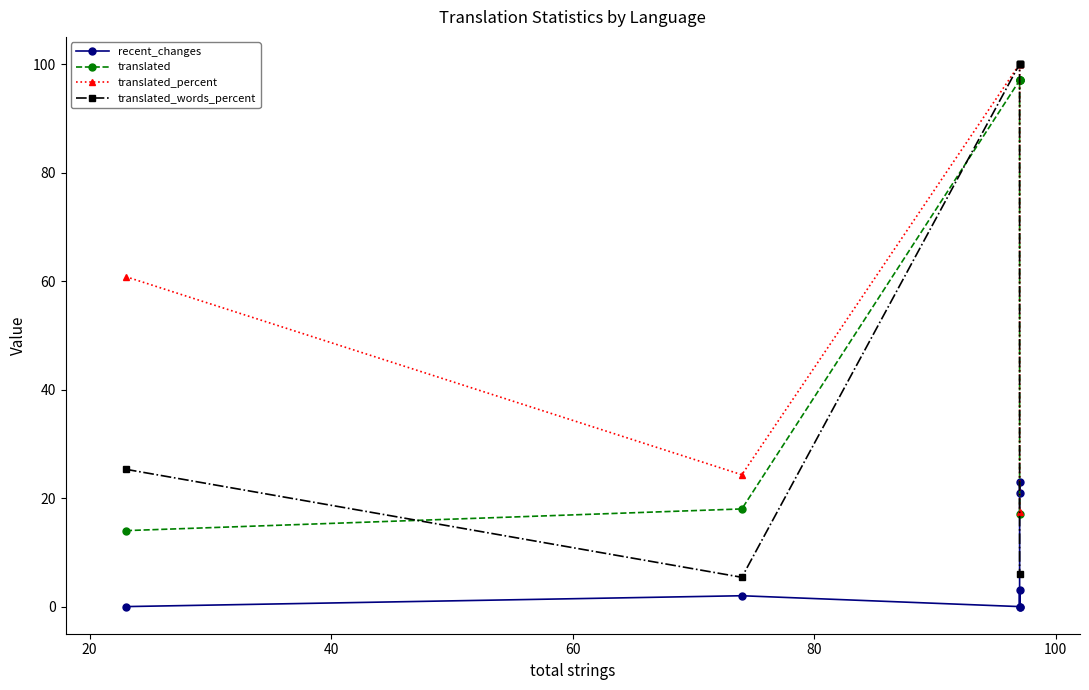

What is the maximum value for translated_percent?

100.0